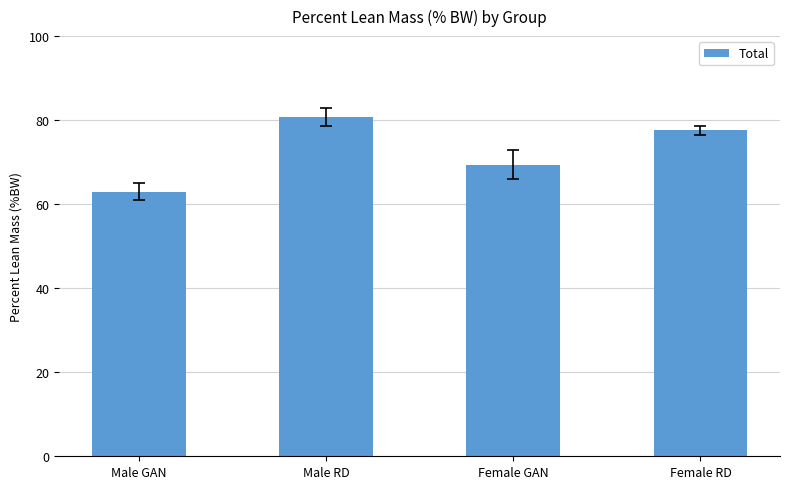

The chart shows a value of 63.0 at Male GAN. True or false?

True